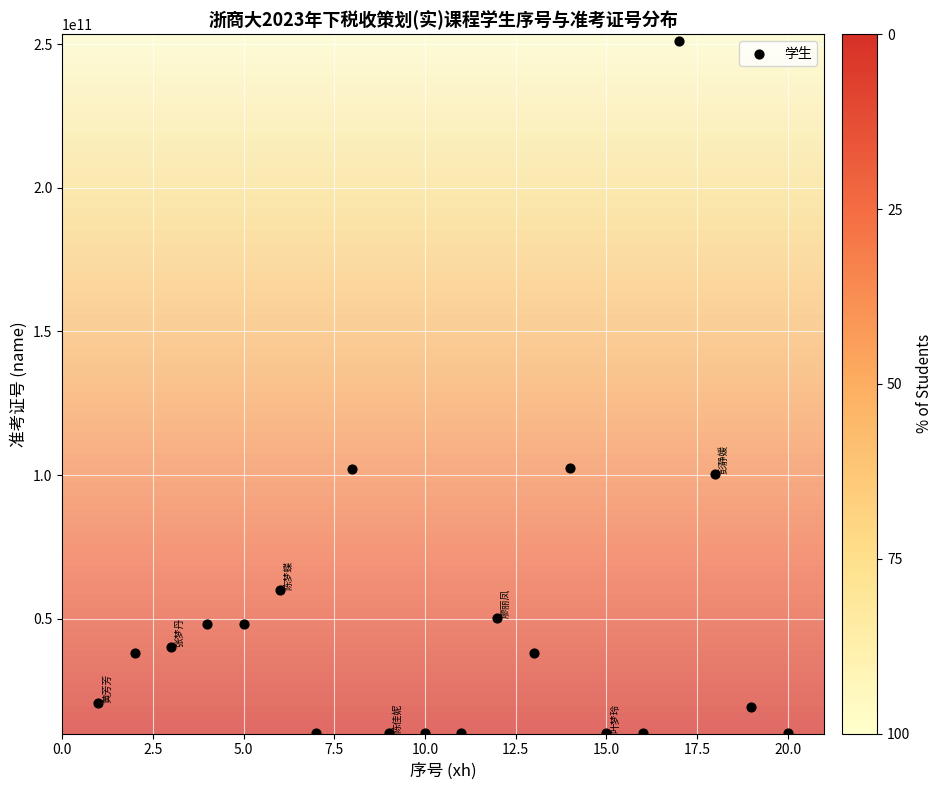

What is the range of X values (max minus min)?

19